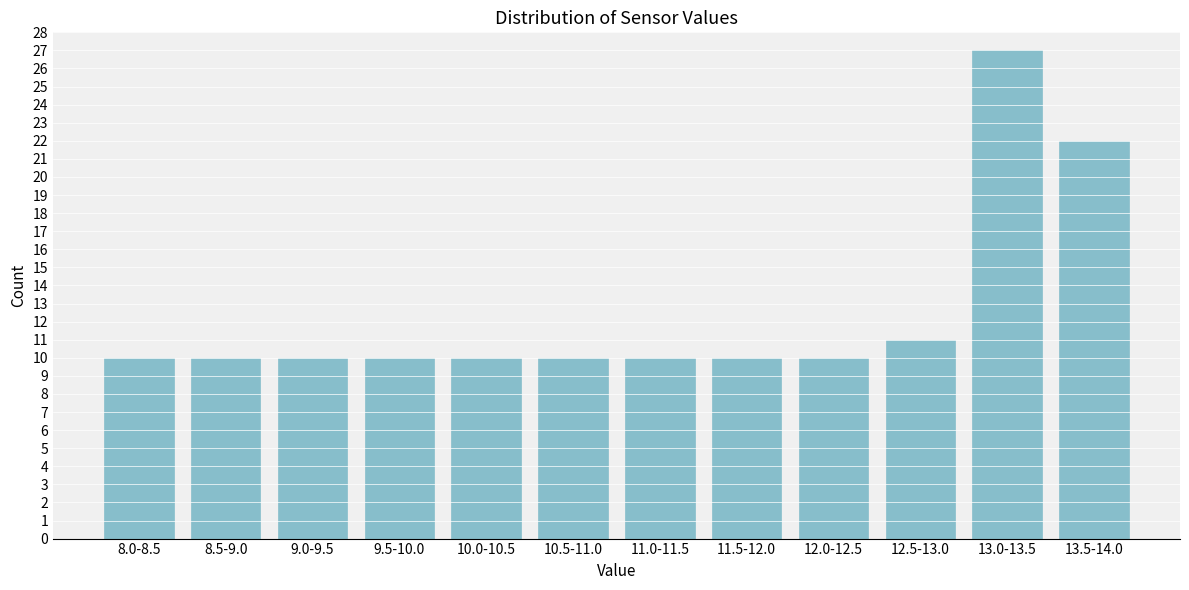

Reading left to right, list all the values displayed in this chart.

8.0-8.5=10	8.5-9.0=10	9.0-9.5=10	9.5-10.0=10	10.0-10.5=10	10.5-11.0=10	11.0-11.5=10	11.5-12.0=10	12.0-12.5=10	12.5-13.0=11	13.0-13.5=27	13.5-14.0=22